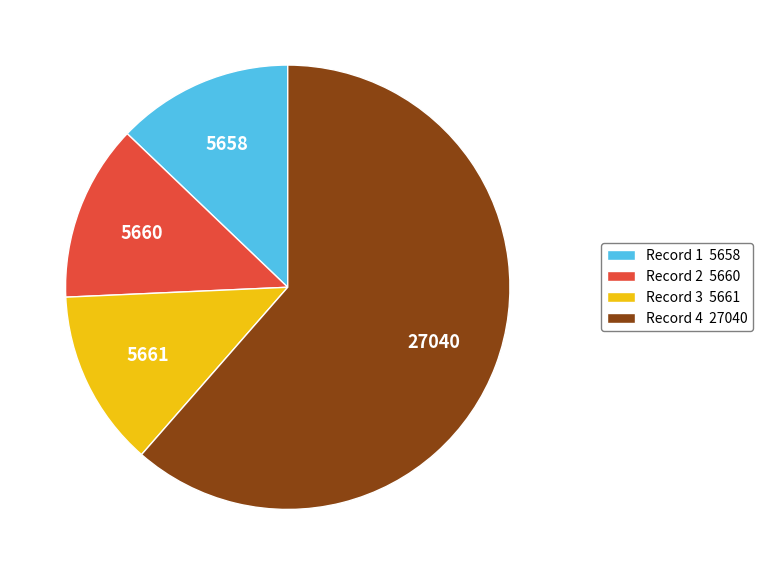

Between Record 2 5660 and Record 4 27040, which is larger?

Record 4 27040